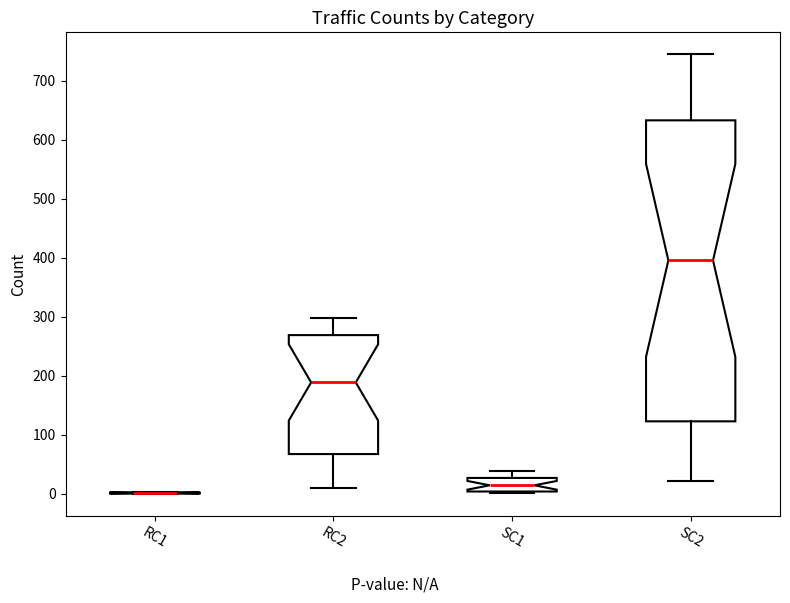

Reading left to right, read every box against the y-axis: the position of its median line, the range the box covers, and the ends of its whiskers. The values are not printed on the chart, so give them approximately, as read against the axis.

RC1: box collapsed to a line at 0, whiskers 0 to 0
RC2: median 190, box 70 to 270, whiskers 10 to 300
SC1: median 10, box 0 to 30, whiskers 0 to 40
SC2: median 400, box 120 to 630, whiskers 20 to 750